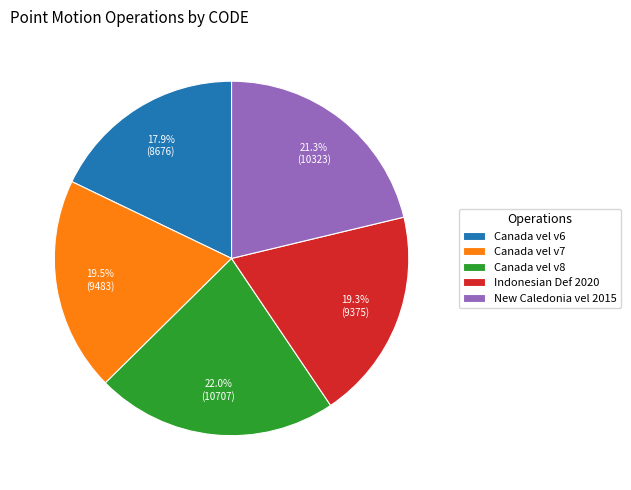

How much of the chart is everything except Indonesian Def 2020?

80.7%